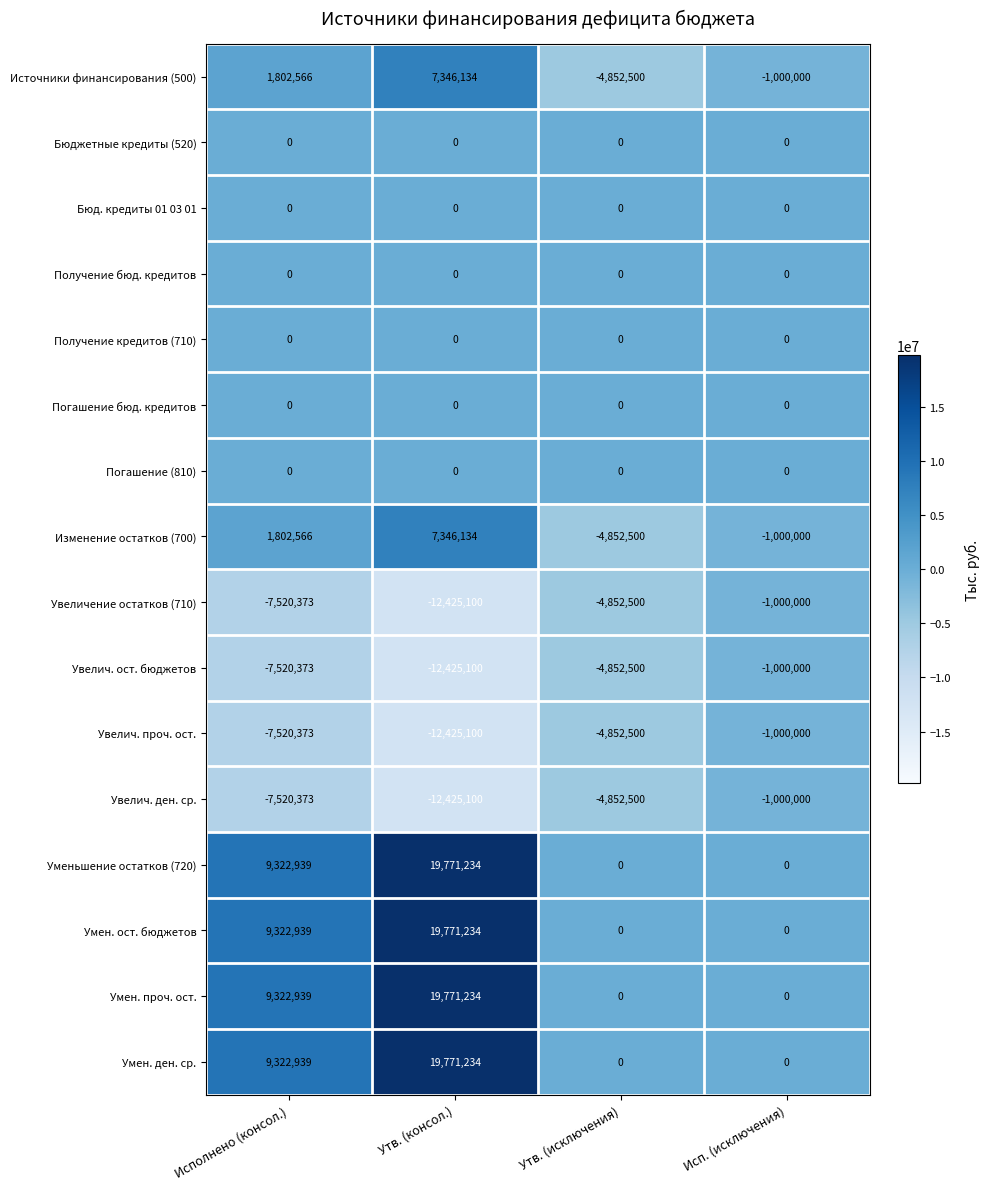

What is the smallest value displayed?

-12425100